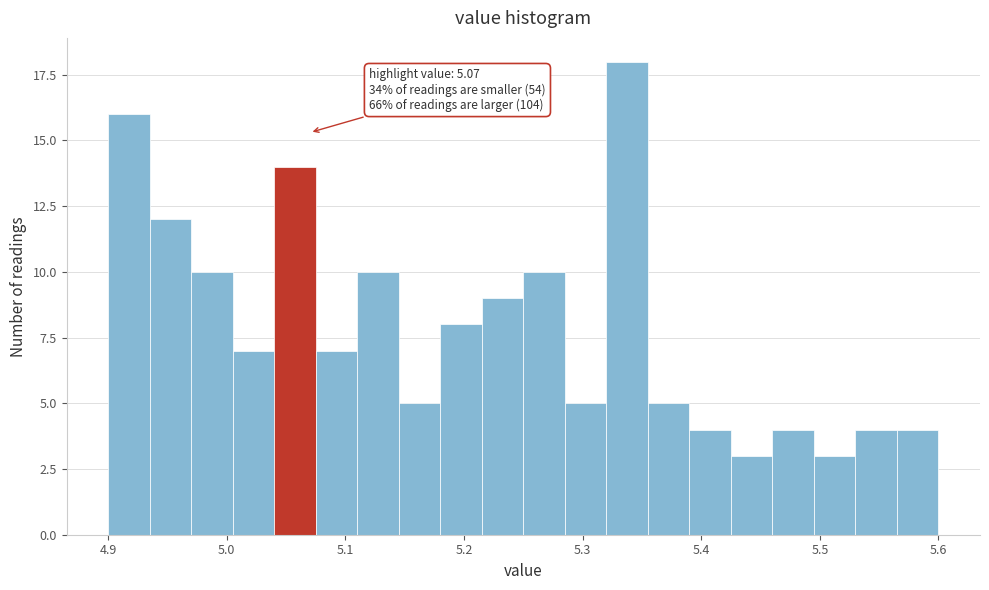

Around what value on the x-axis is the tallest bar? Give the approximate position of its centre, as read against the axis.

5.34